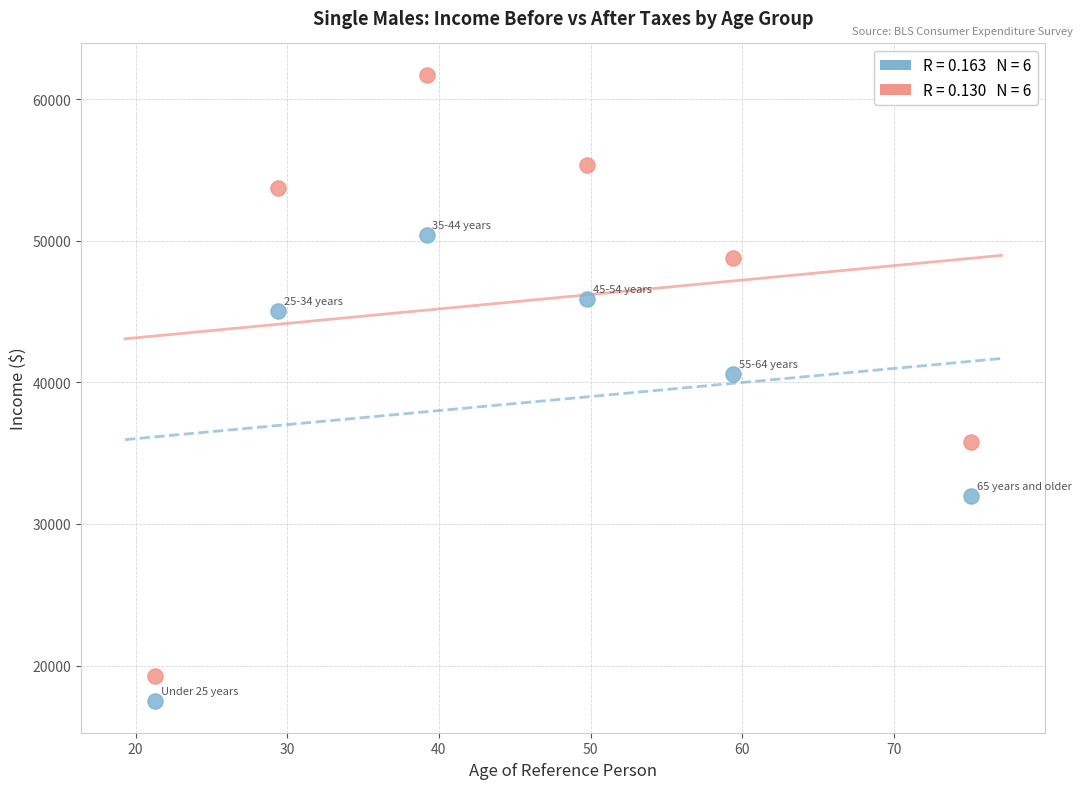

Across all series, what Y value is closest to 39593?

40615